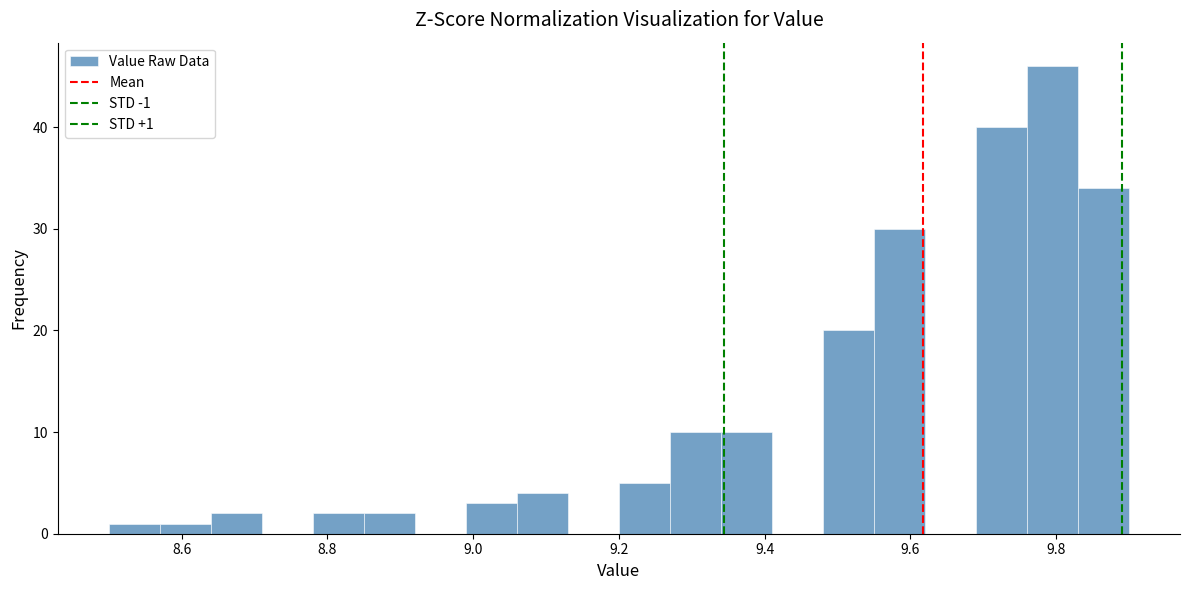

Around what value on the x-axis is the tallest bar? Give the approximate position of its centre, as read against the axis.

9.80